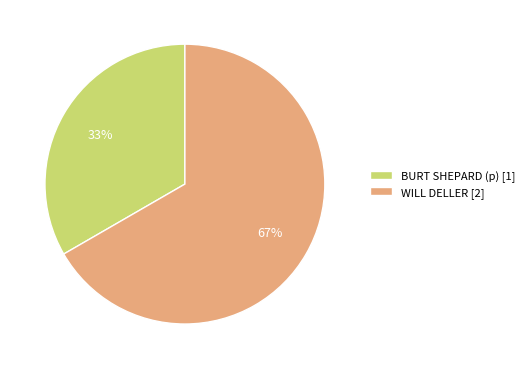

Count the number of slices in the pie.

2